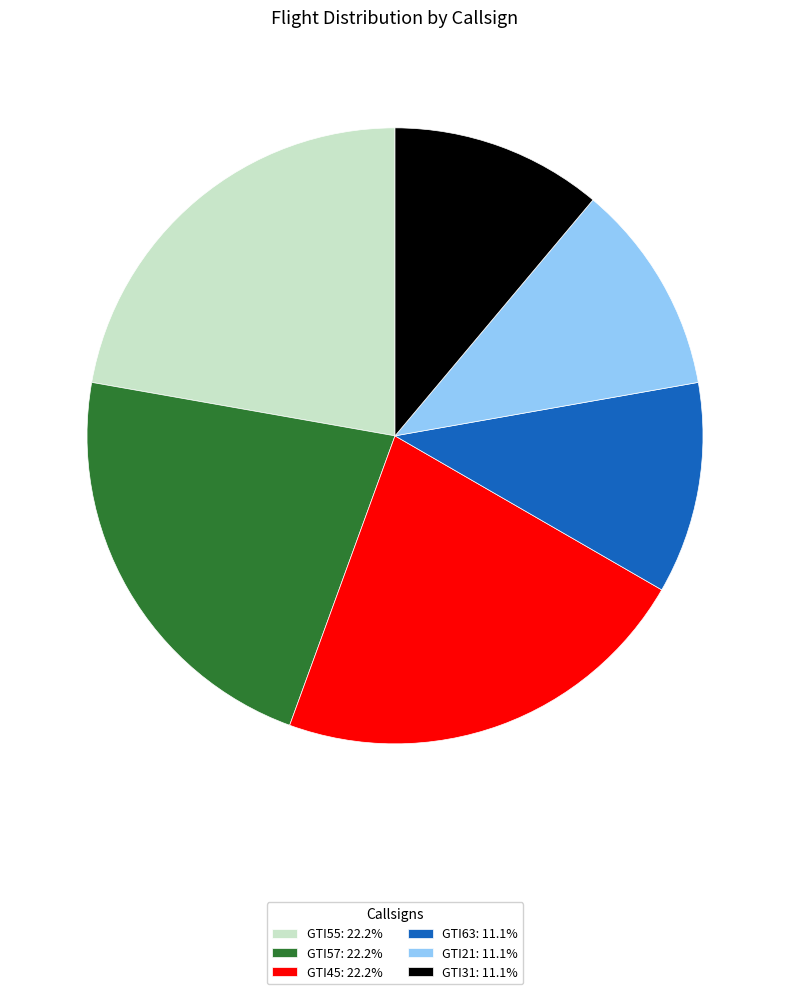

Do GTI21: 11.1% and GTI31: 11.1% together represent more than half of the pie?

No